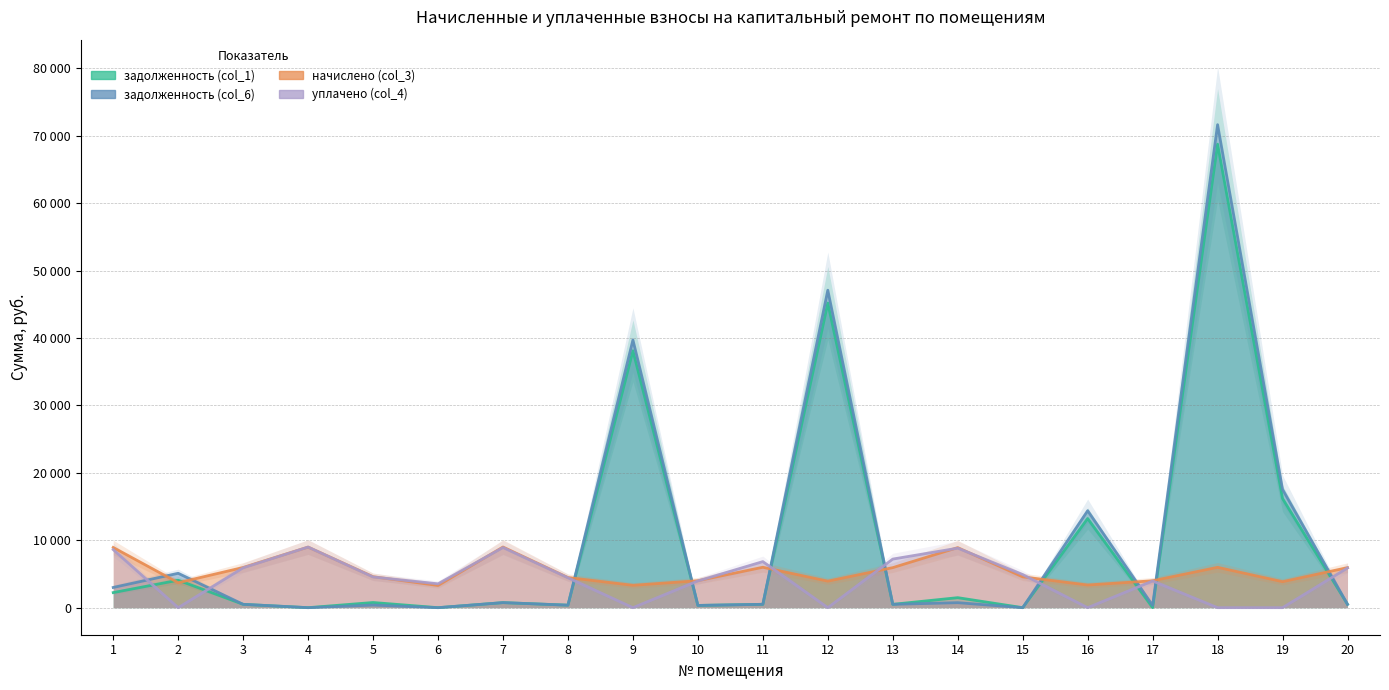

What is the sum of the начислено (col_3) values at 6 and 16?

6657.6